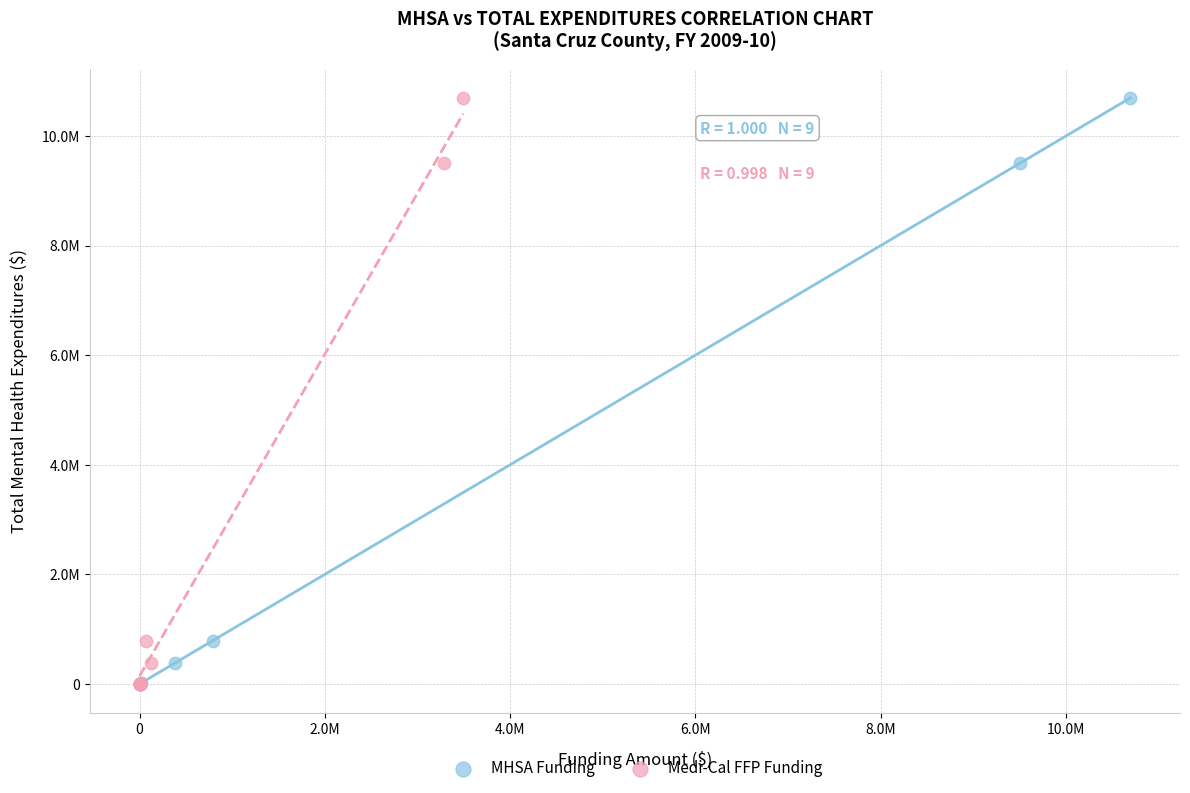

What are all the series names shown in the legend?

MHSA Funding, Medi-Cal FFP Funding